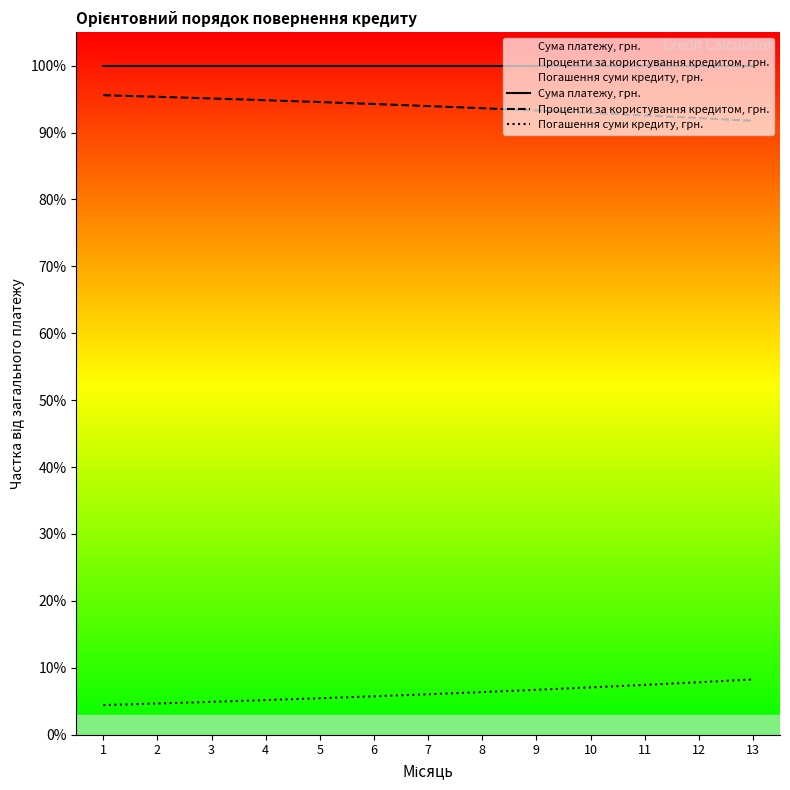

Reading left to right, transcribe all the data shown in this chart.

Сума платежу, грн.: 100.0	100.0	100.0	100.0	100.0	100.0	100.0	100.0	100.0	100.0	100.0	100.0	100.0
Проценти за користування кредитом, грн.: 95.6	95.3	95.1	94.8	94.5	94.3	94.0	93.6	93.3	92.9	92.6	92.2	91.7
Погашення суми кредиту, грн.: 4.4	4.7	4.9	5.2	5.5	5.7	6.0	6.4	6.7	7.1	7.4	7.8	8.3